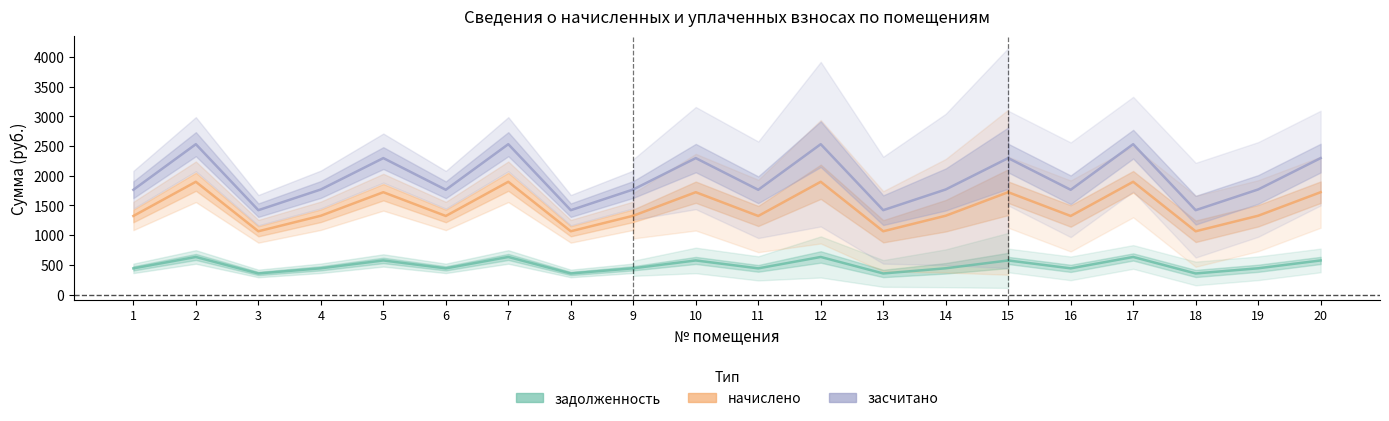

Reading right to left, list all the values displayed in this chart.

задолженность: 574.0	442.0	354.9	632.5	440.7	574.0	442.0	354.9	632.5	440.7	574.0	442.0	354.9	632.5	440.7	574.0	442.0	354.9	632.5	440.7
начислено: 1721.8	1326.0	1064.7	1897.3	1322.1	1721.8	1326.0	1064.7	1897.3	1322.1	1721.8	1326.0	1064.7	1897.3	1322.1	1721.8	1326.0	1064.7	1897.3	1322.1
засчитано: 2295.8	1768.0	1419.6	2529.8	1762.8	2295.8	1768.0	1419.6	2529.8	1762.8	2295.8	1768.0	1419.6	2529.8	1762.8	2295.8	1768.0	1419.6	2529.8	1762.8